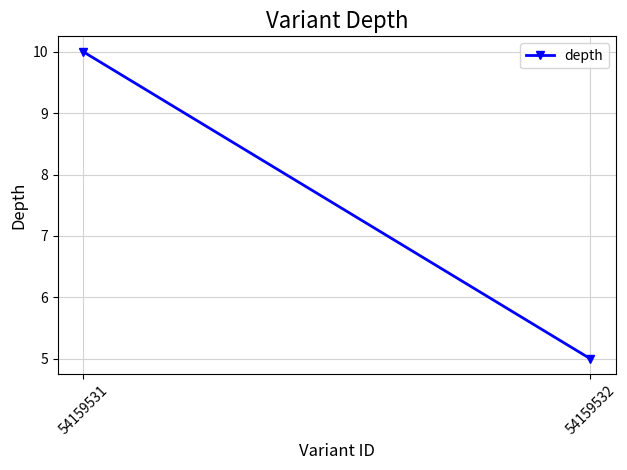

How many values are below 10?

1